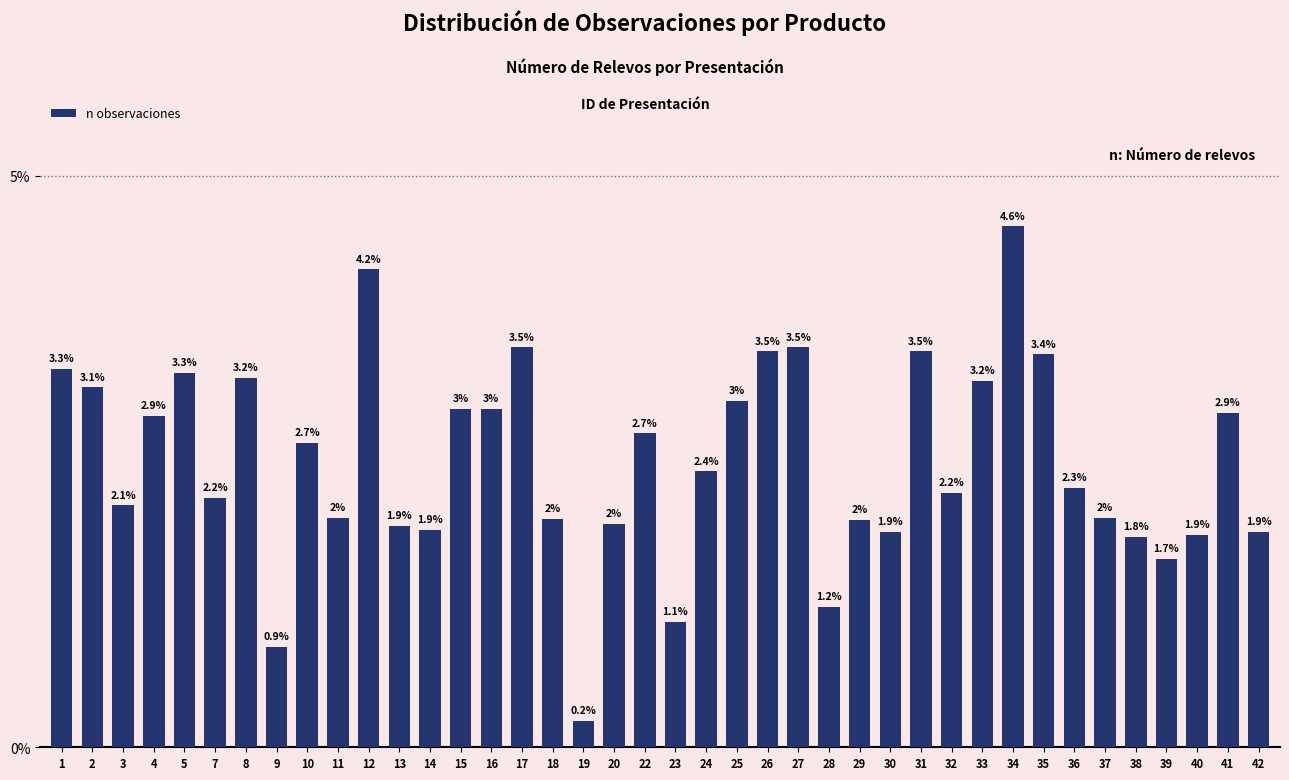

Reading right to left, list all the values displayed in this chart.

42=1.9	41=2.9	40=1.9	39=1.7	38=1.8	37=2.0	36=2.3	35=3.4	34=4.6	33=3.2	32=2.2	31=3.5	30=1.9	29=2.0	28=1.2	27=3.5	26=3.5	25=3.0	24=2.4	23=1.1	22=2.7	20=2.0	19=0.2	18=2.0	17=3.5	16=3.0	15=3.0	14=1.9	13=1.9	12=4.2	11=2.0	10=2.7	9=0.9	8=3.2	7=2.2	5=3.3	4=2.9	3=2.1	2=3.1	1=3.3